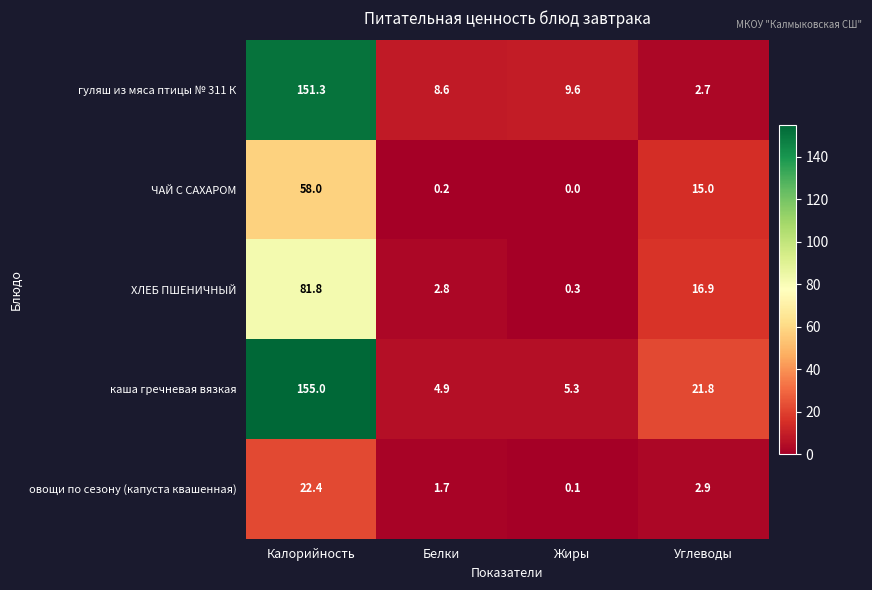

Is it true that ЧАЙ С САХАРОМ equals 19.2 at Жиры?

False